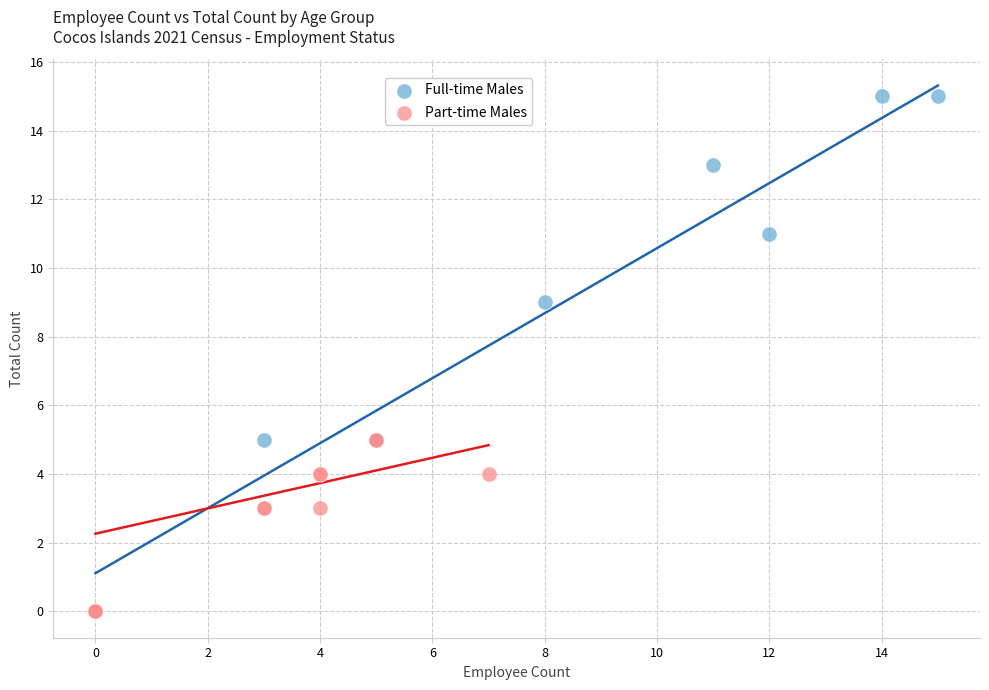

Which series has the largest Y range (max minus min)?

Full-time Males